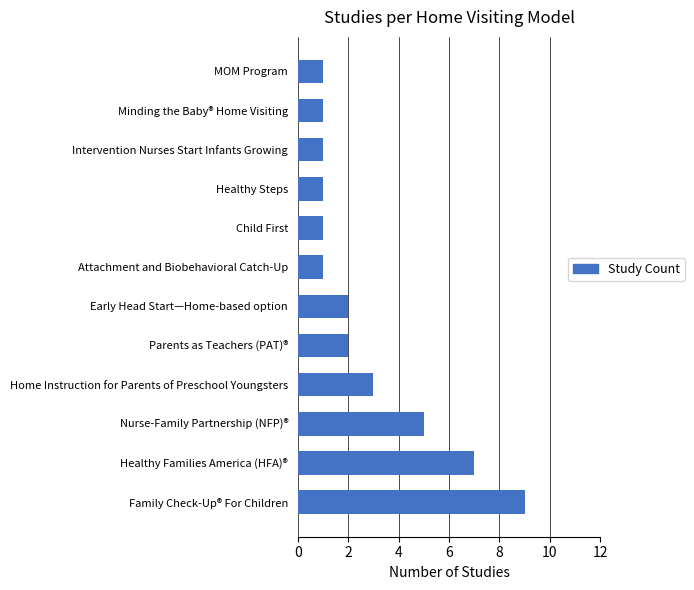

What is the change in value from Nurse-Family Partnership (NFP)® to Intervention Nurses Start Infants Growing?

-4